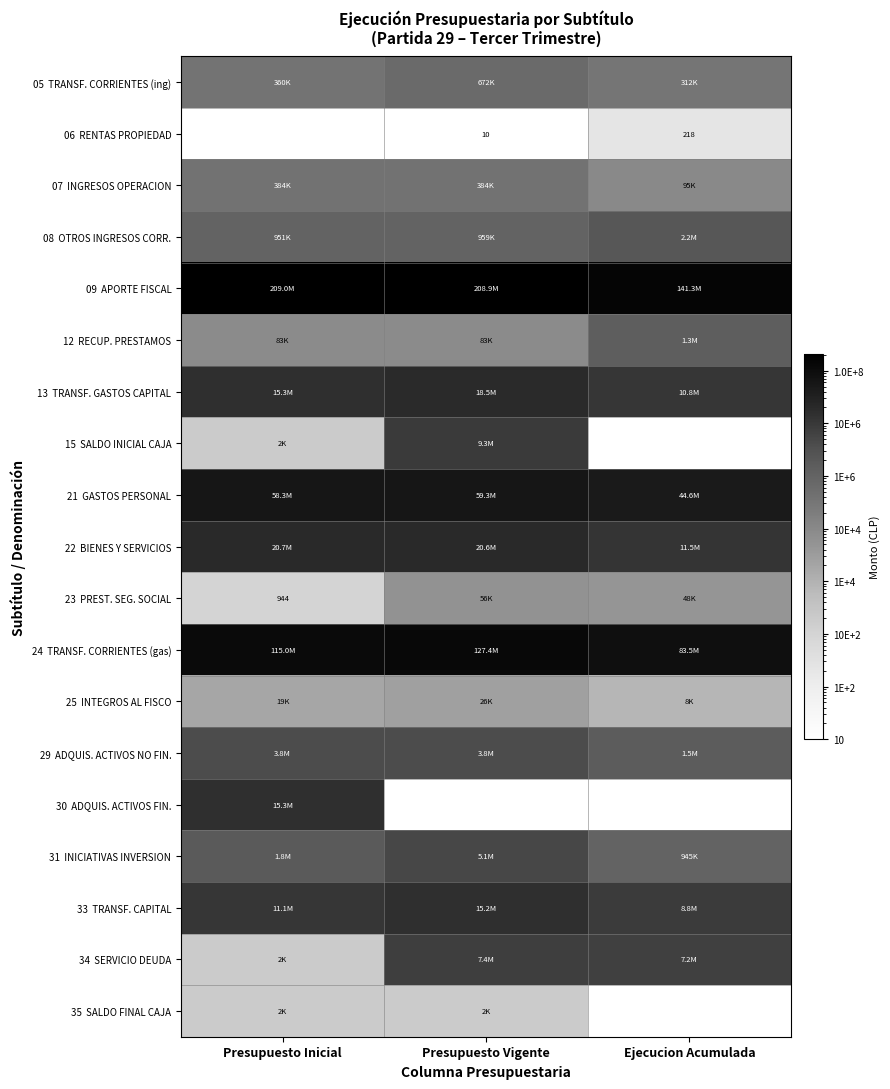

Which series has the widest spread of values?

09 APORTE FISCAL